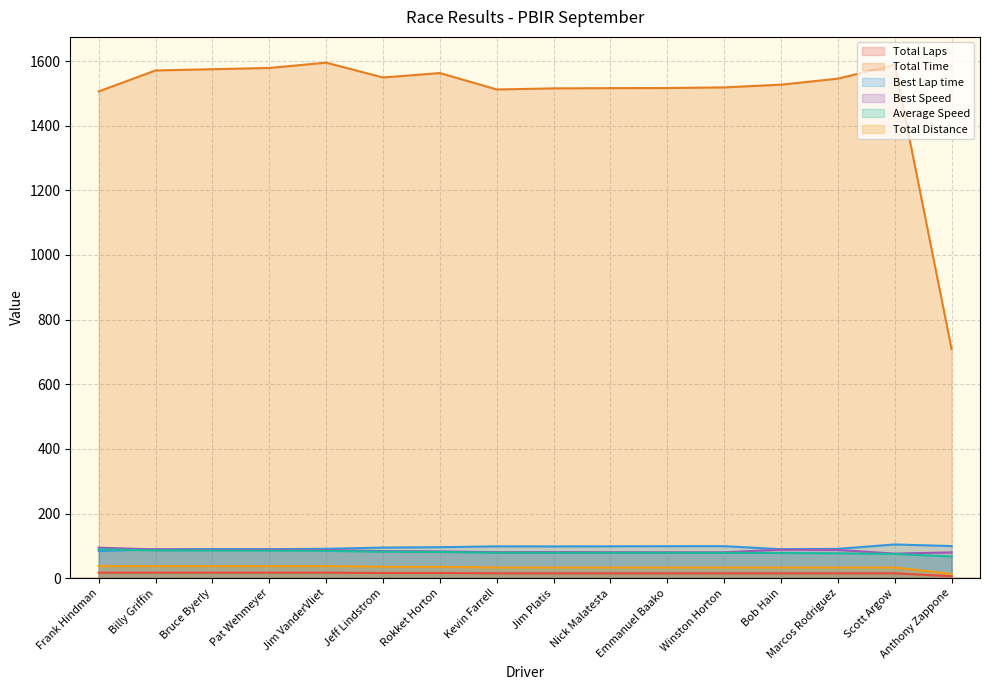

What is the total value across all series at Pat Wehmeyer?

1896.3